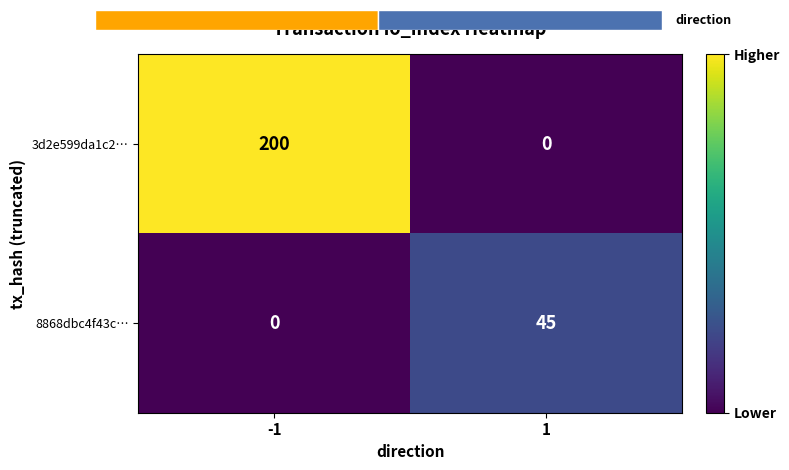

What is the difference between the 3d2e599da1c2… values at 1 and -1?

200